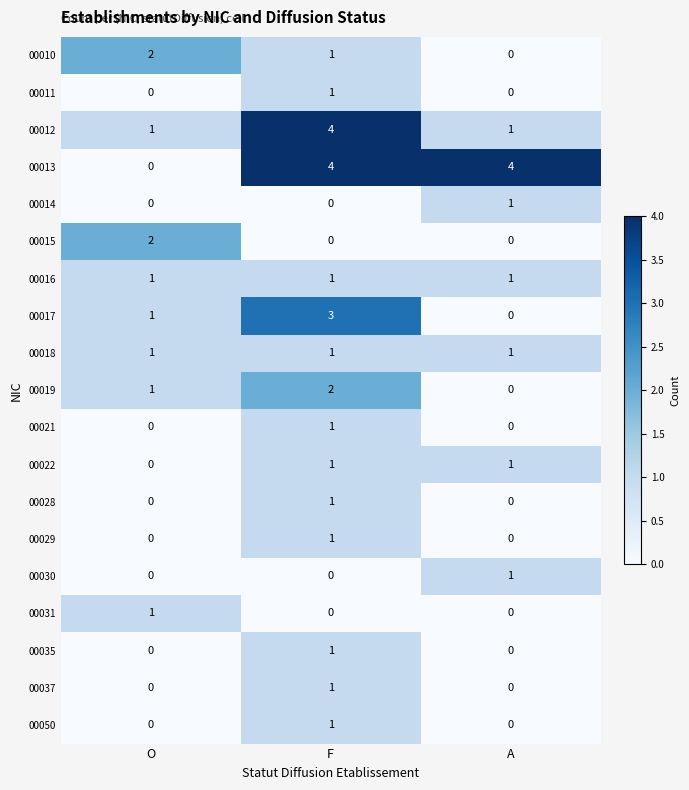

Which series has the widest spread of values?

00013